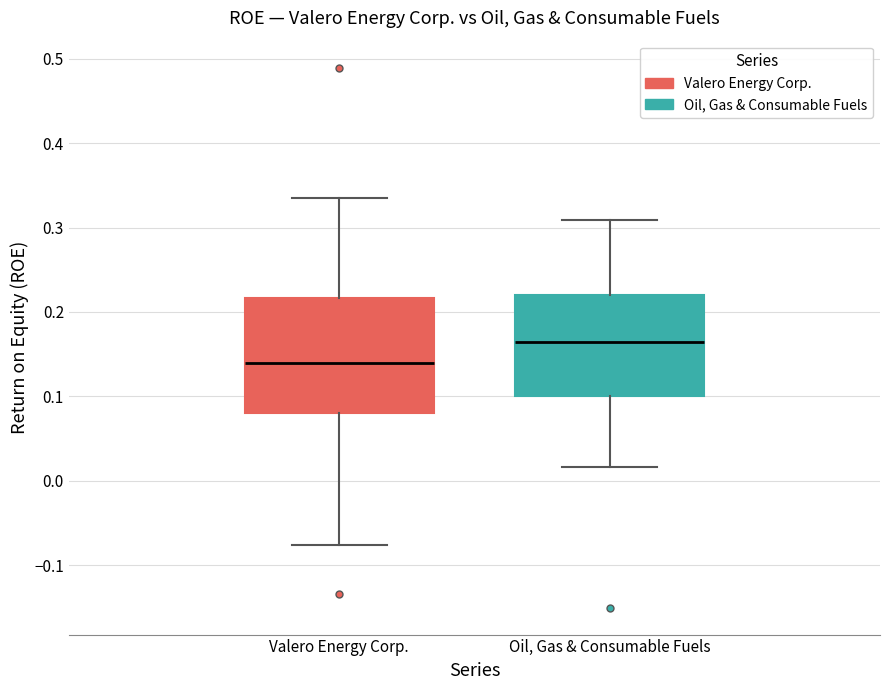

Where does the upper whisker of the box for Valero Energy Corp. end on the y-axis? The values are not printed on the chart, so give them approximately, as read against the axis.

0.34